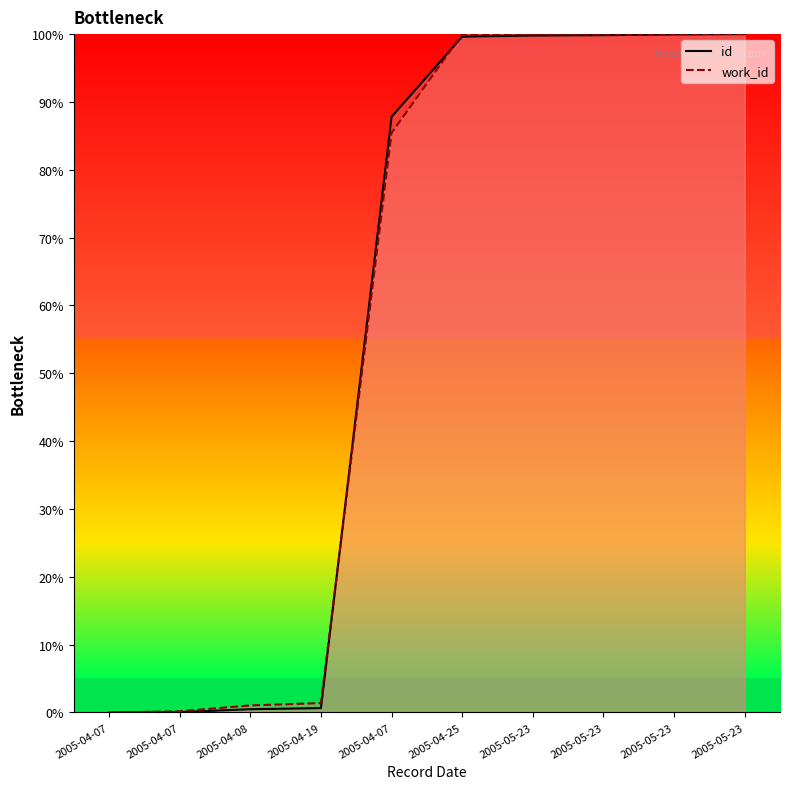

Between 2005-04-19 and 2005-05-23, which series saw the biggest shift?

id